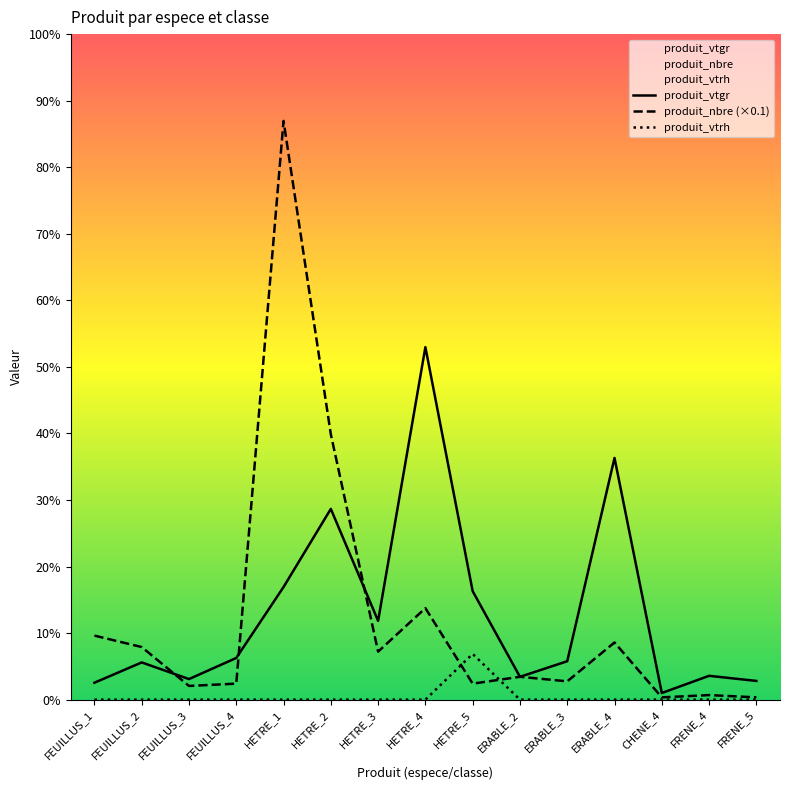

How many series are shown in this chart?

3